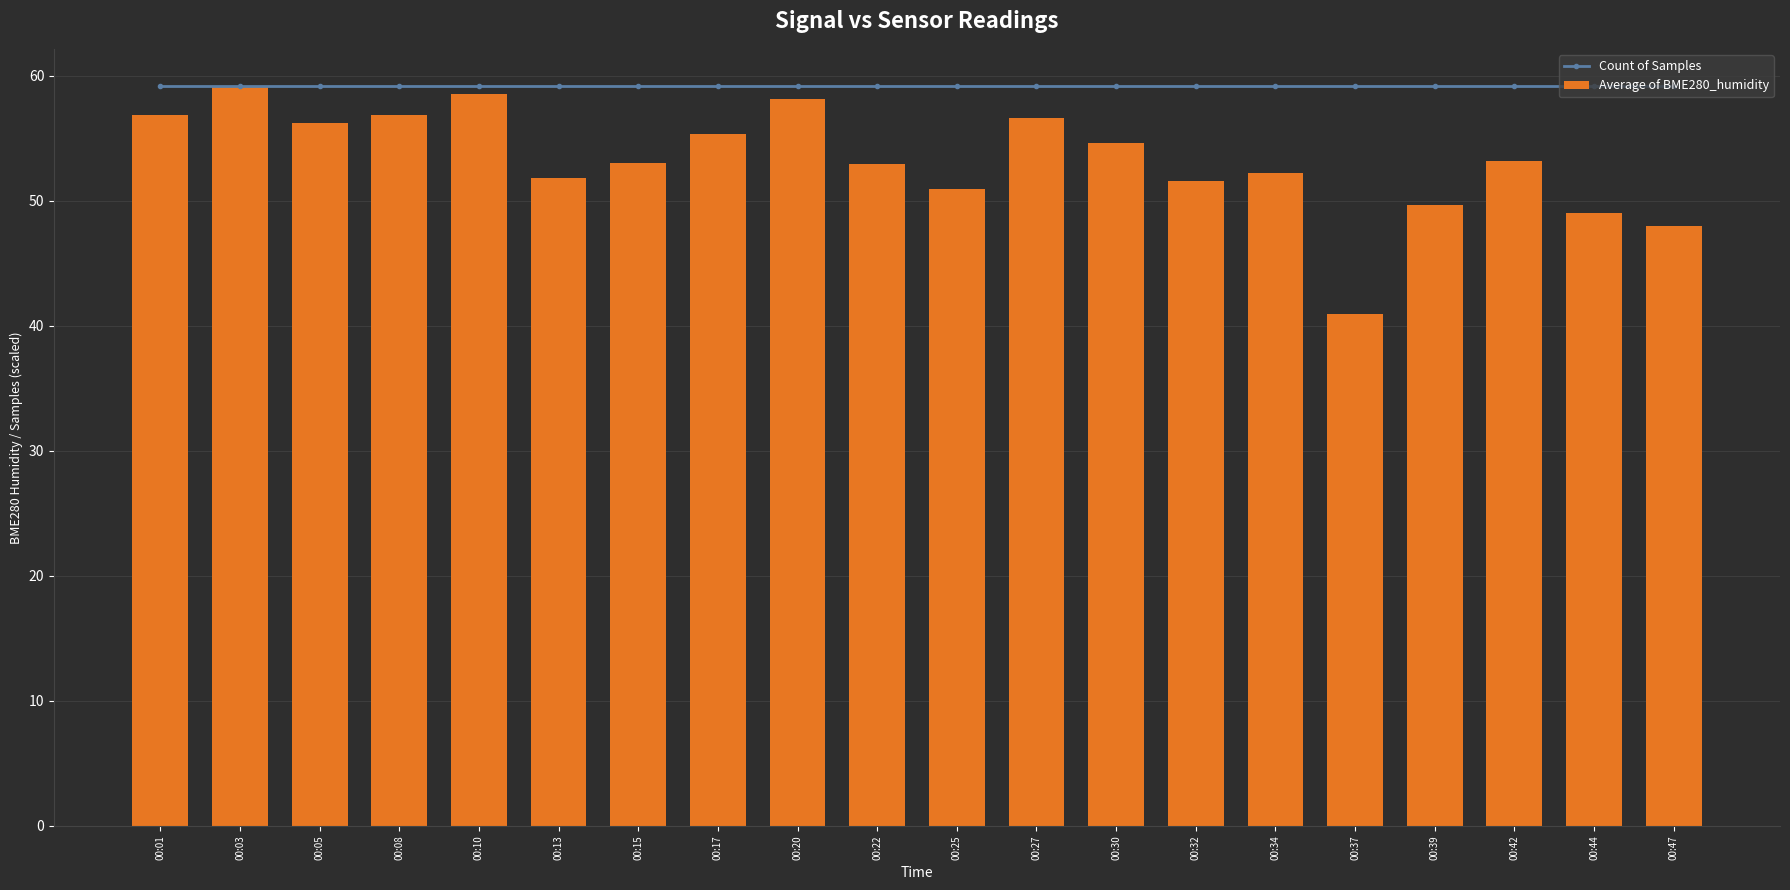

What is the value of the Average of BME280_humidity bar at the 6th from the left?

51.8